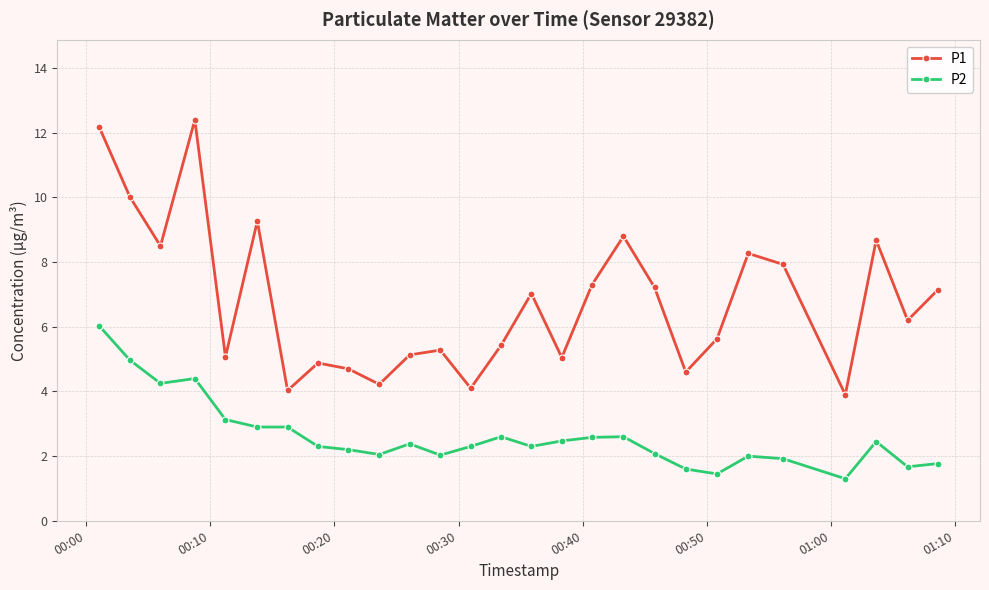

List the series in order of their peak value, highest first.

P1, P2